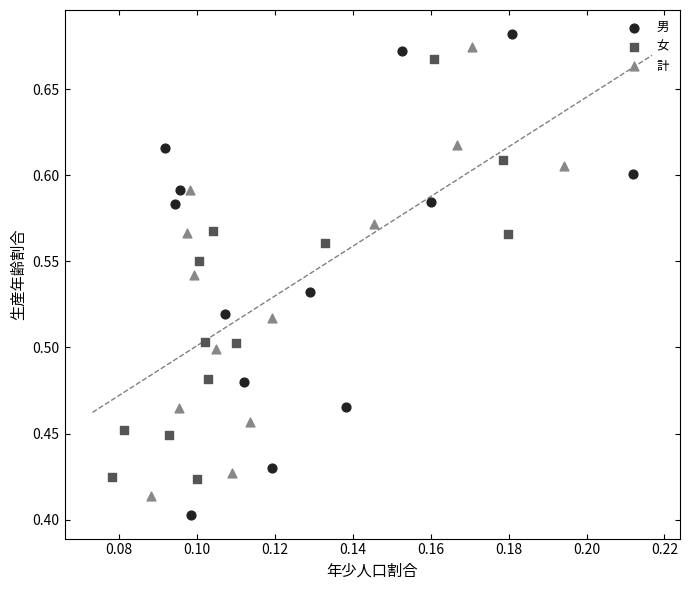

Which series contains the highest Y value?

男